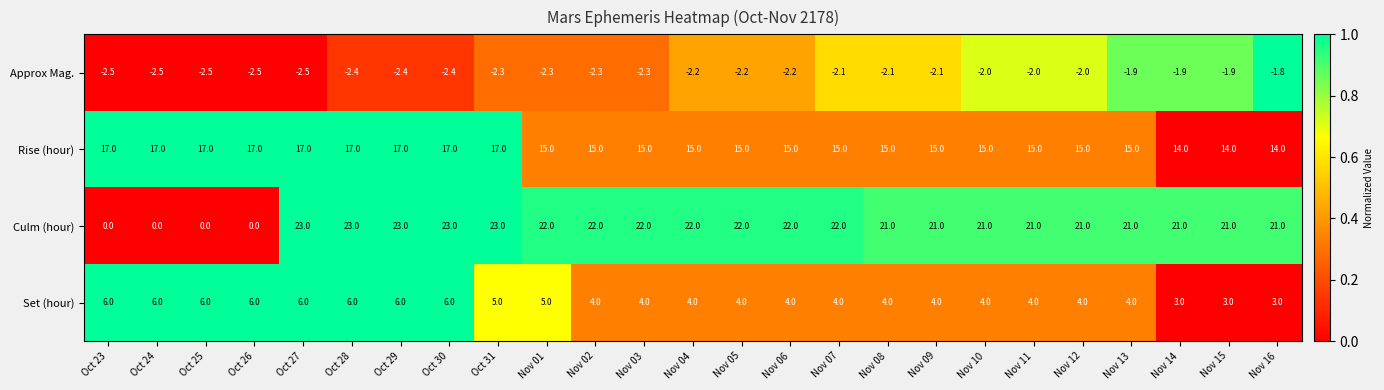

What is the sum of all Set (hour) values?

115.0